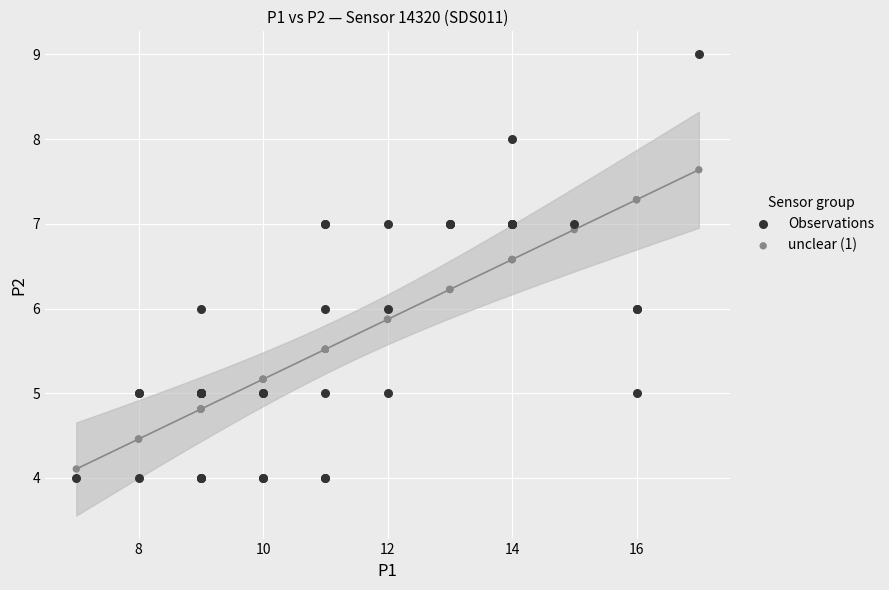

Which series reaches the maximum Y coordinate?

Observations